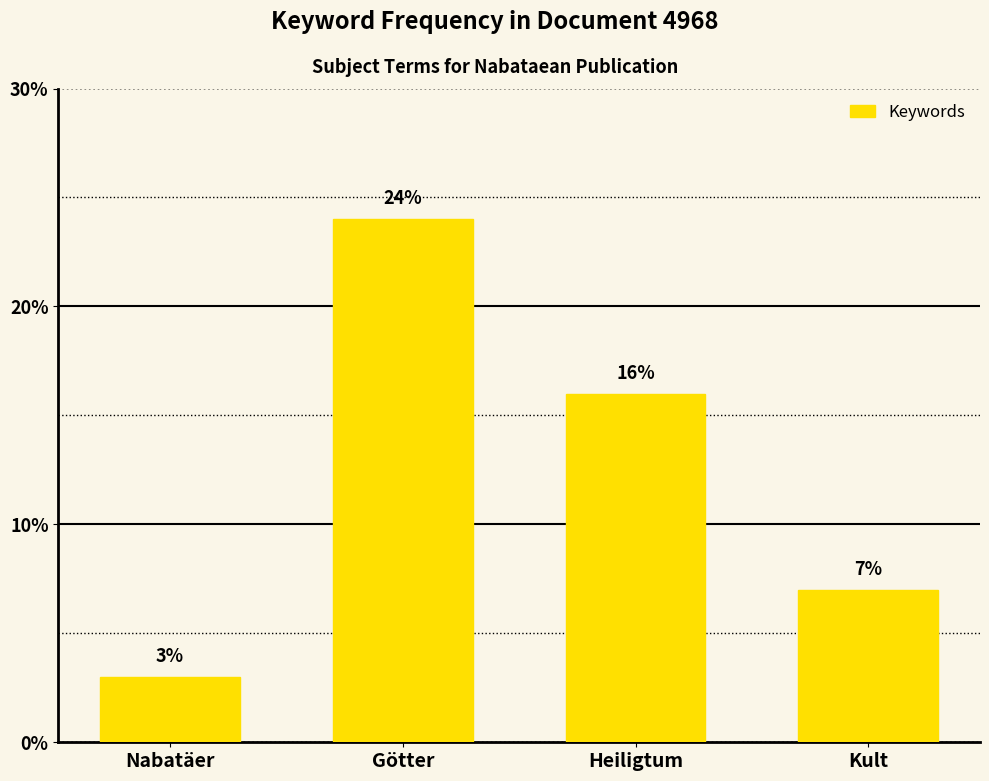

What is the difference between the values at Heiligtum and Götter?

8